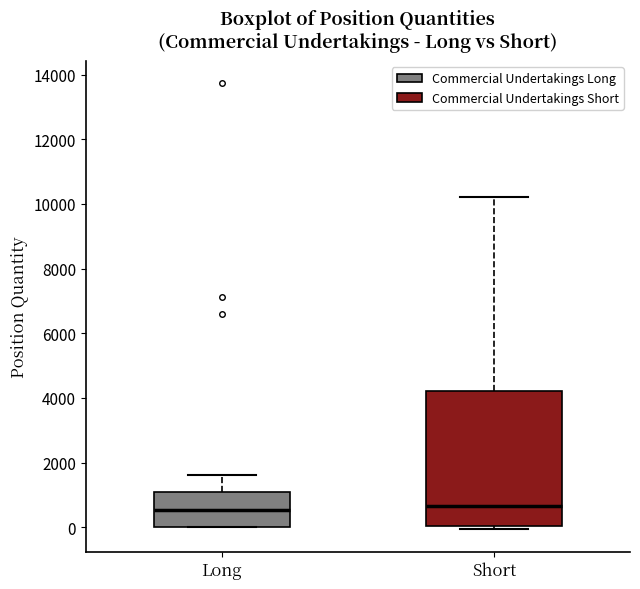

Which box is the tallest, from its lower edge to its upper edge?

Short